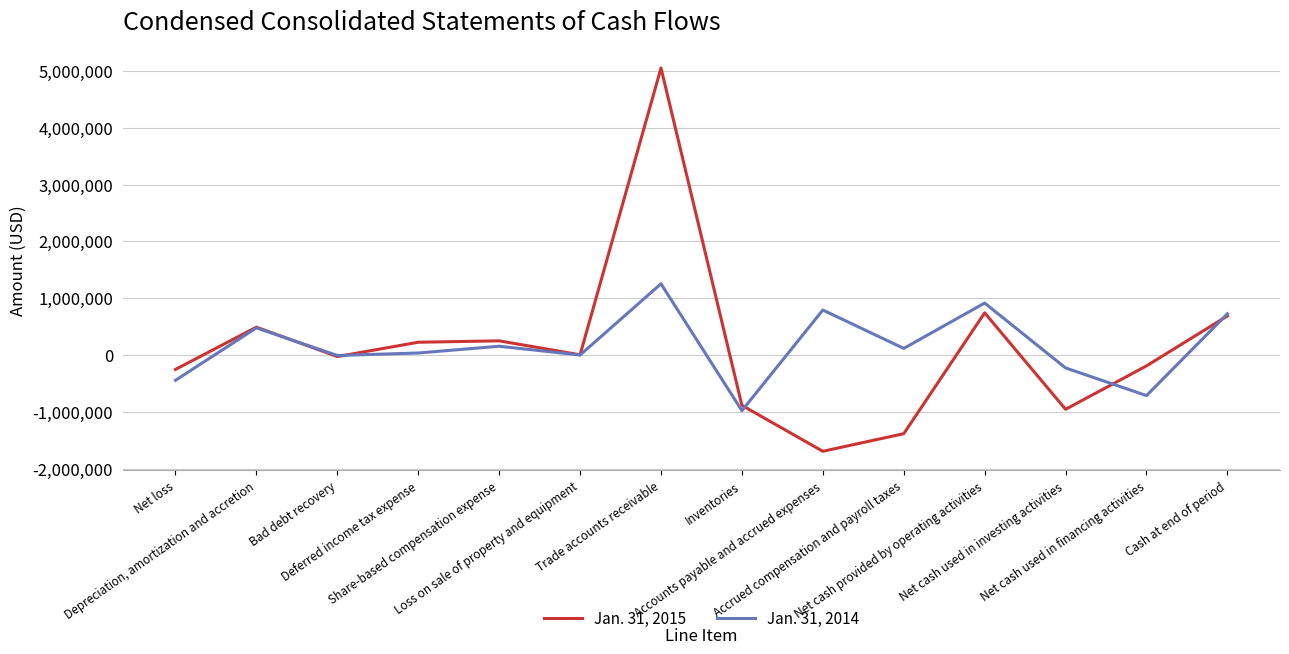

How many interior local valleys does the Jan. 31, 2014 series have?

5